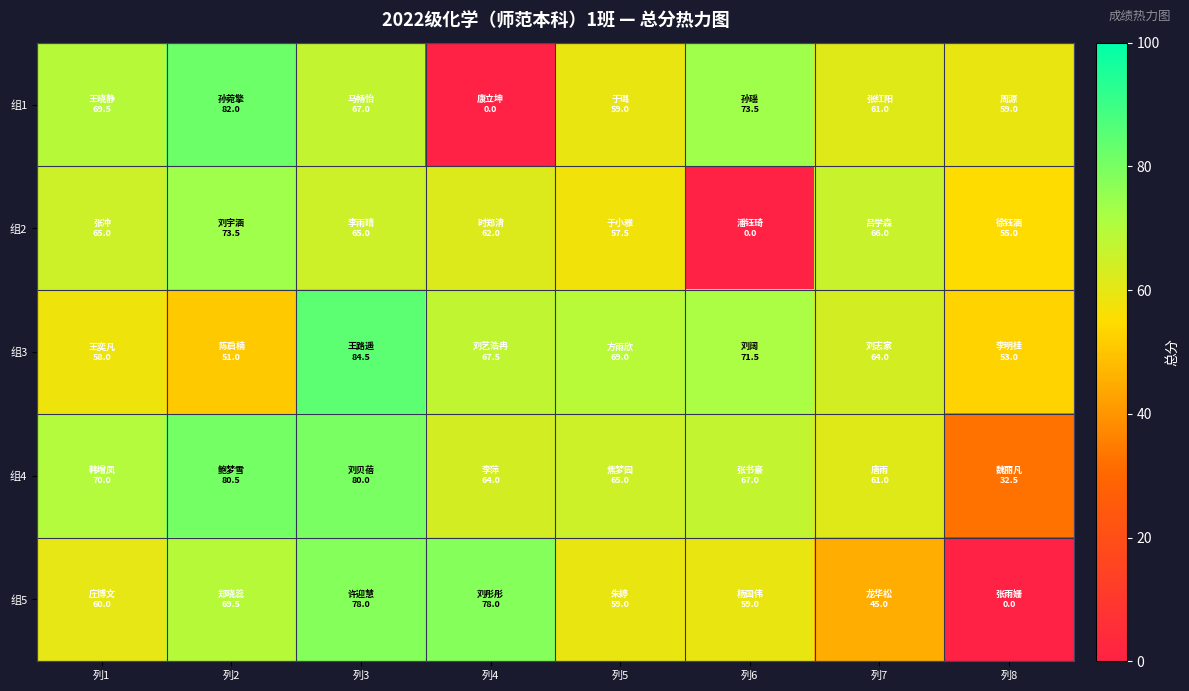

What is the difference between the highest and lowest values at 列3?

19.5